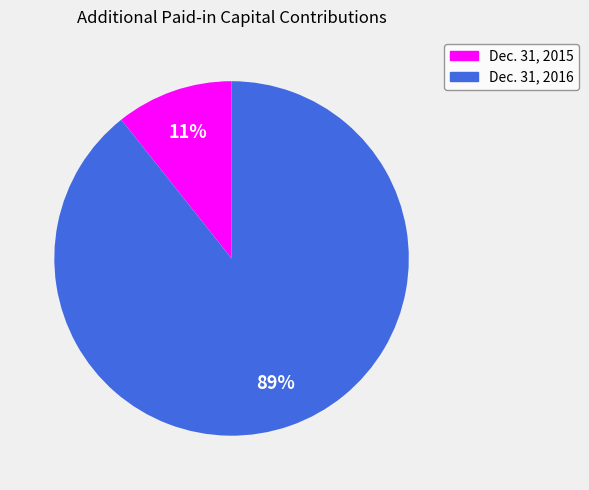

To the nearest percent, what portion does Dec. 31, 2016 represent?

89%